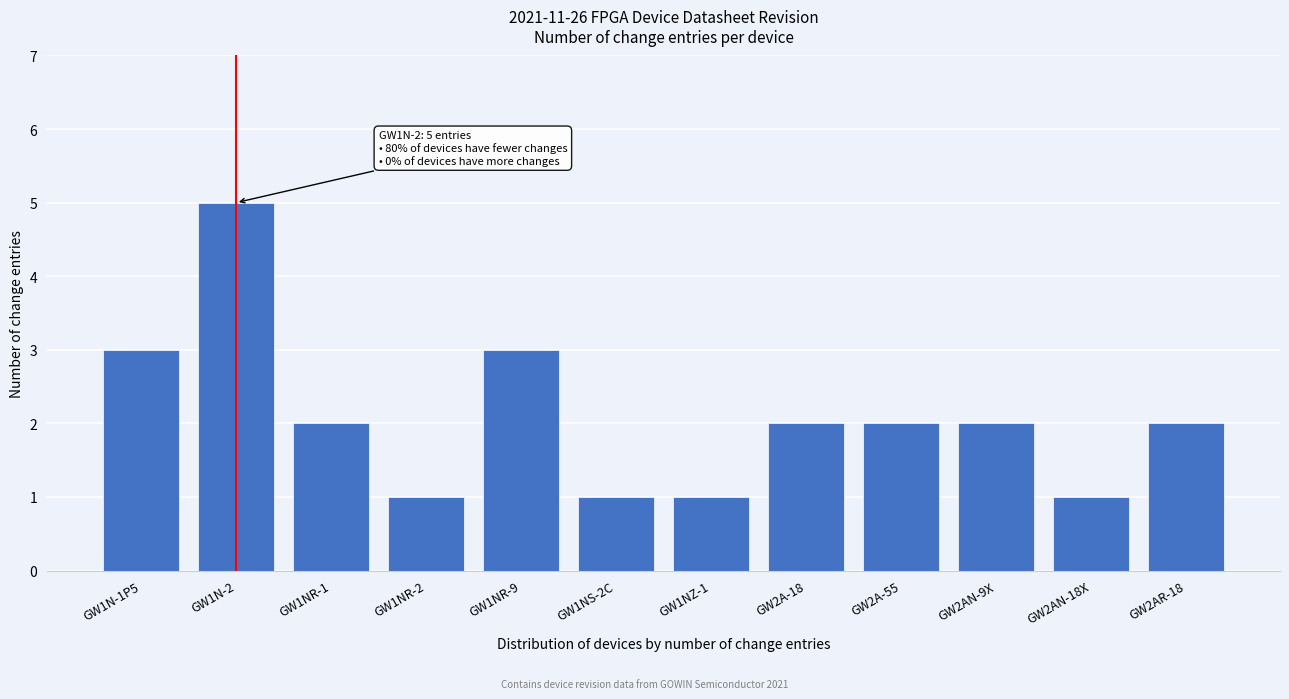

Reading left to right, what are all the values shown in this chart?

3	5	2	1	3	1	1	2	2	2	1	2